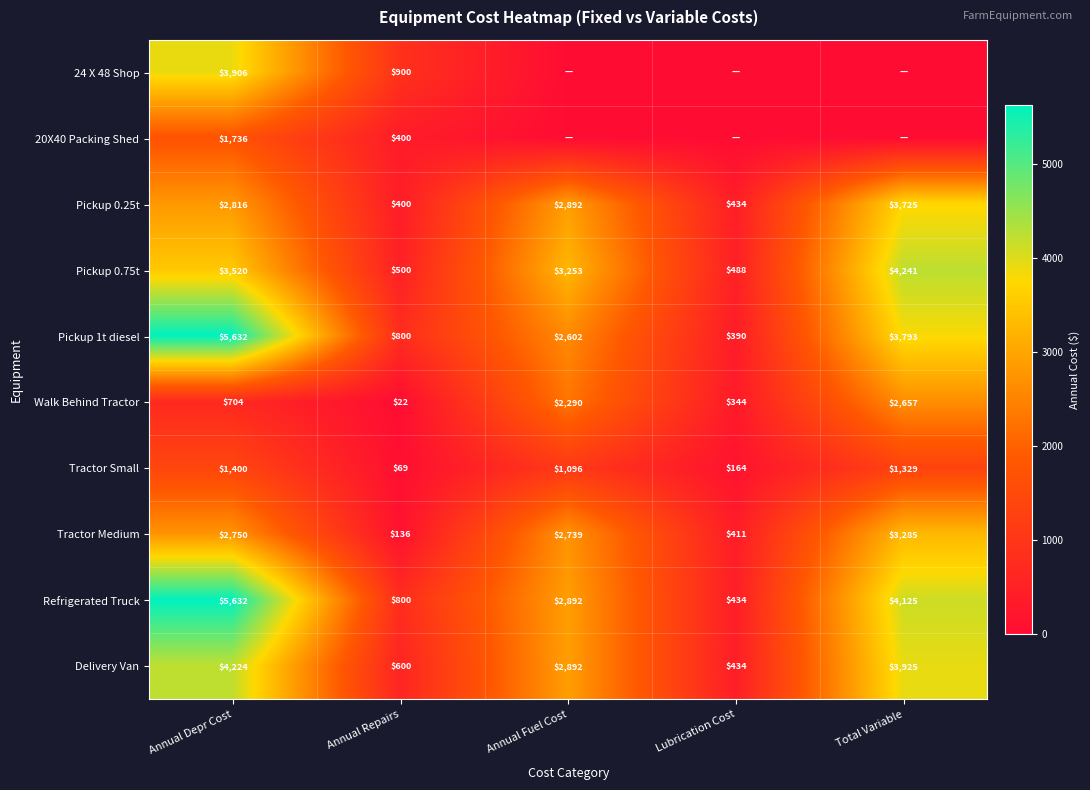

The value of Walk Behind Tractor at Annual Repairs is 22. True or false?

True